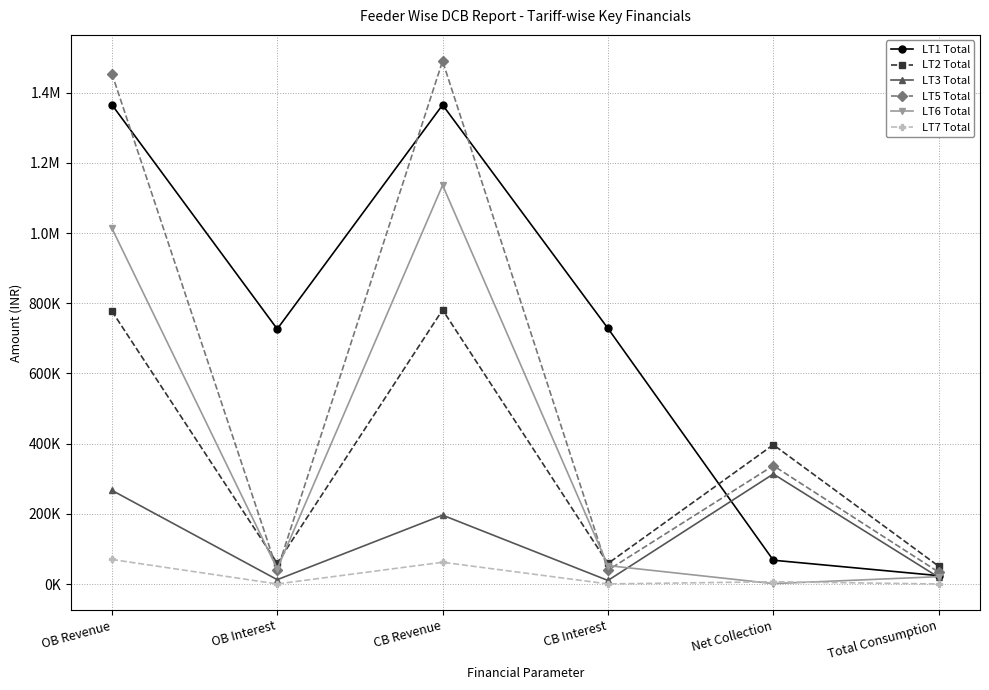

How many interior local valleys does the LT2 Total series have?

2